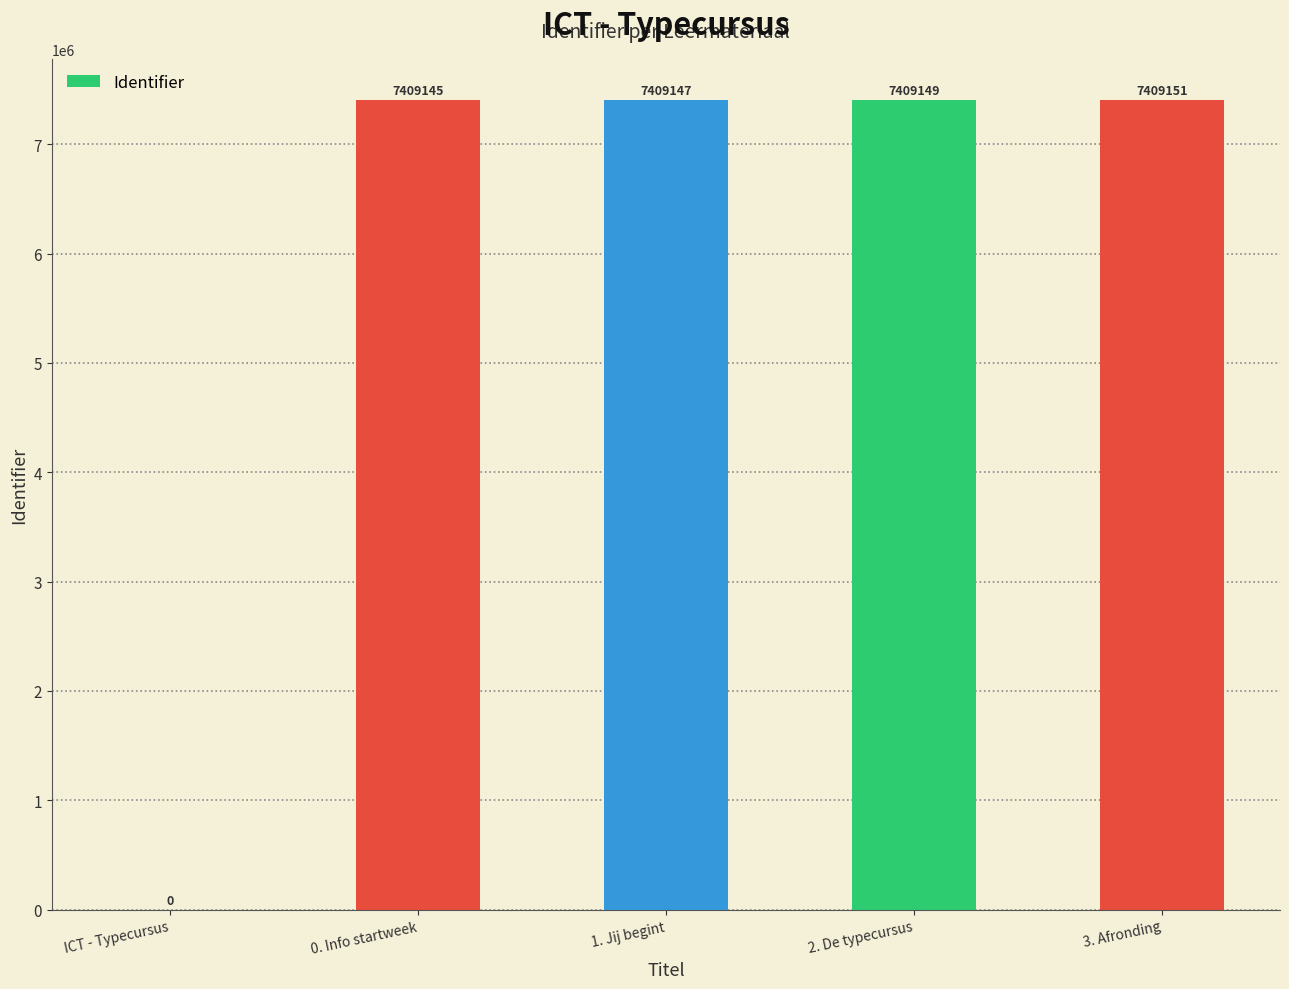

What is the approximate value at 3. Afronding?

7409151